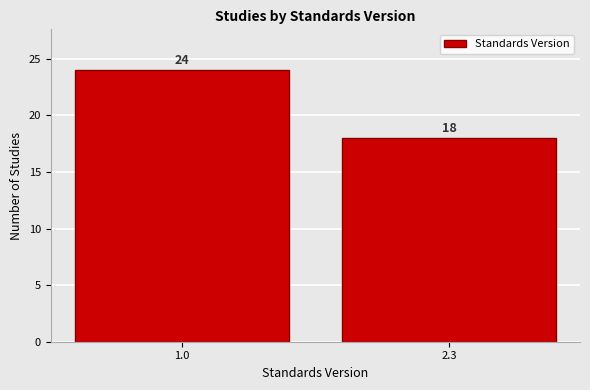

Reading left to right, transcribe all the data shown in this chart.

1.0=24	2.3=18